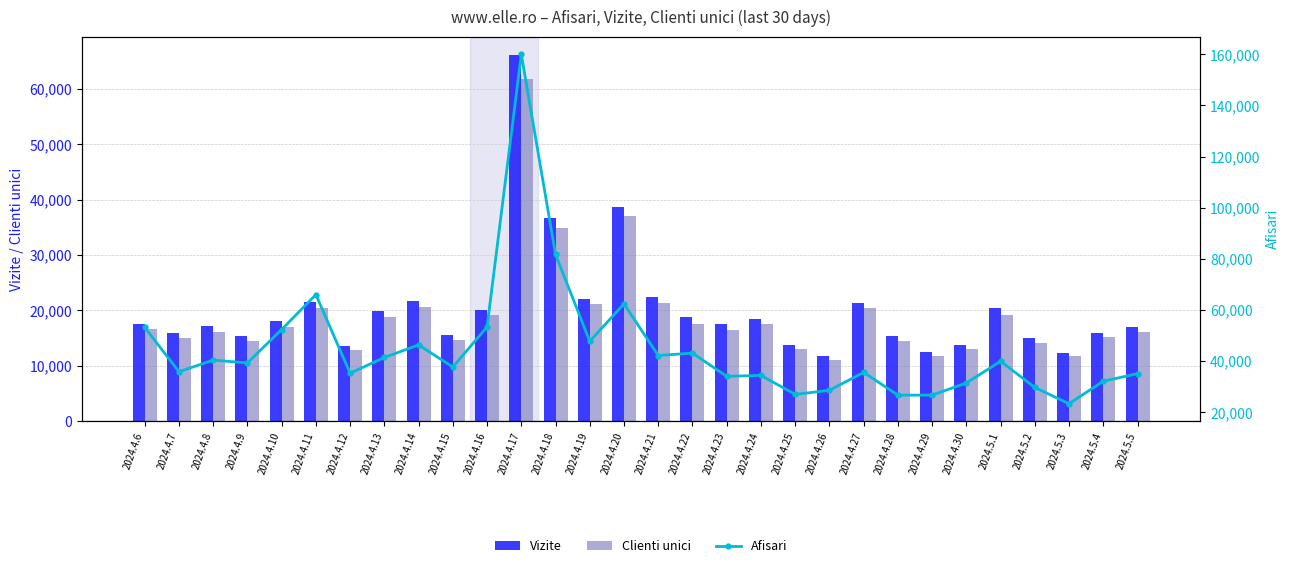

At which label does Clienti unici first exceed 16554?

2024.4.10